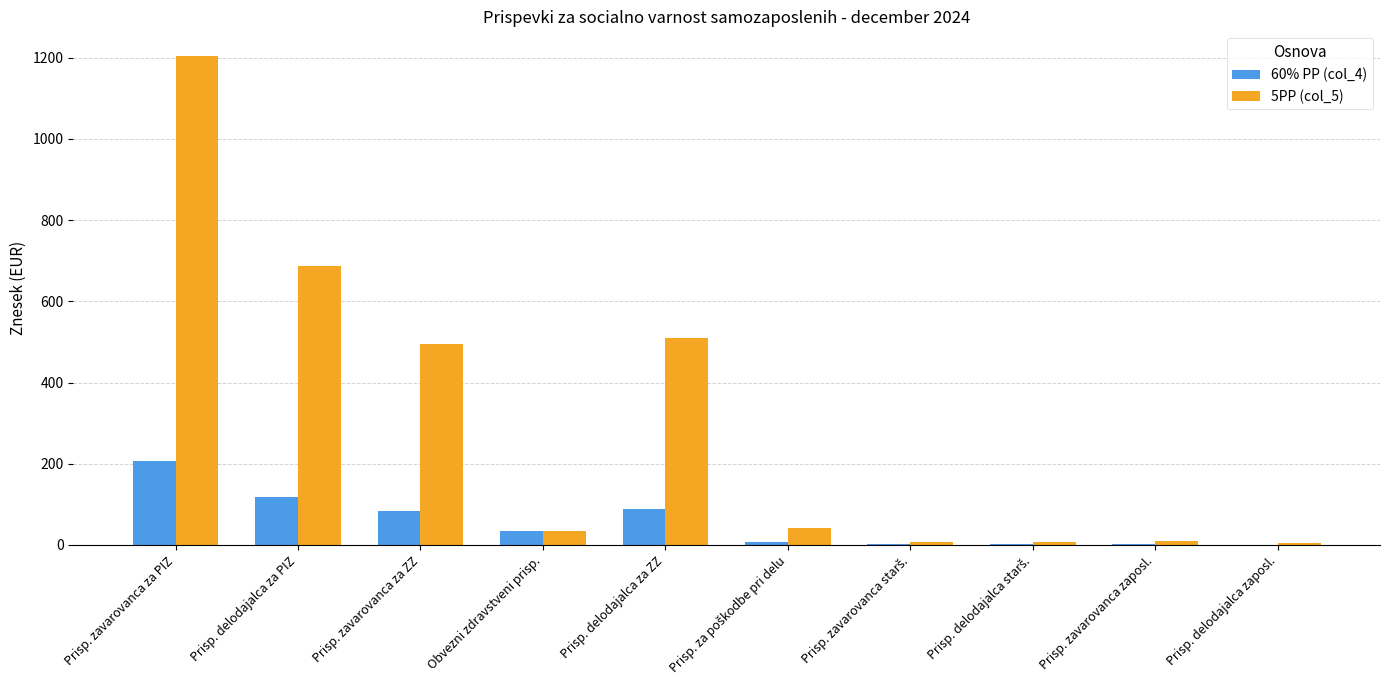

What is the highest value of the 5PP (col_5) series?

1204.9